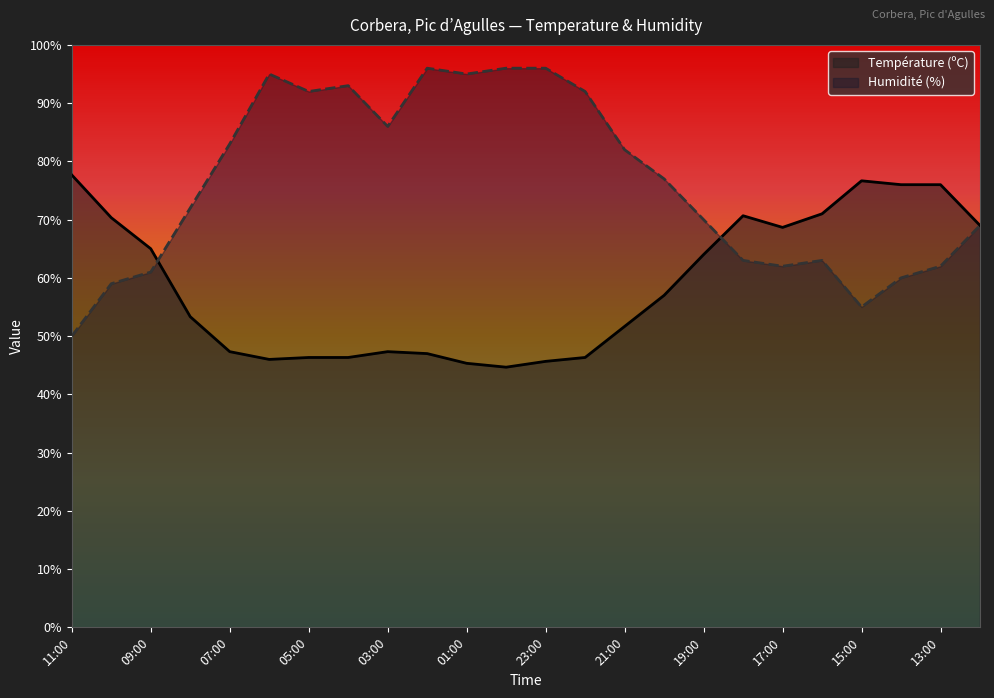

Reading left to right, what are all the values shown in this chart?

Température (ºC): 11:00=77.7	10:00=70.3	09:00=65.0	08:00=53.3	07:00=47.3	06:00=46.0	05:00=46.3	04:00=46.3	03:00=47.3	02:00=47.0	01:00=45.3	00:00=44.7	23:00=45.7	22:00=46.3	21:00=51.7	20:00=57.0	19:00=64.0	18:00=70.7	17:00=68.7	16:00=71.0	15:00=76.7	14:00=76.0	13:00=76.0	12:00=69.0
Humidité (%): 11:00=50.0	10:00=59.0	09:00=61.0	08:00=72.0	07:00=83.0	06:00=95.0	05:00=92.0	04:00=93.0	03:00=86.0	02:00=96.0	01:00=95.0	00:00=96.0	23:00=96.0	22:00=92.0	21:00=82.0	20:00=77.0	19:00=70.0	18:00=63.0	17:00=62.0	16:00=63.0	15:00=55.0	14:00=60.0	13:00=62.0	12:00=69.0